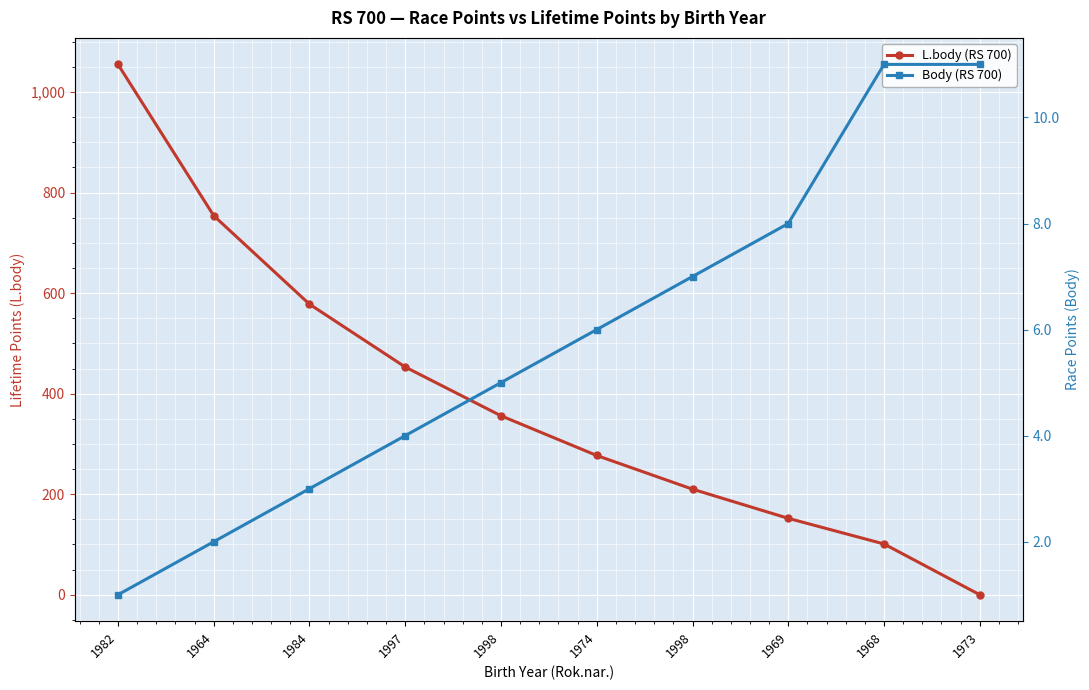

Where does the Body (RS 700) series first go above 6?

1998